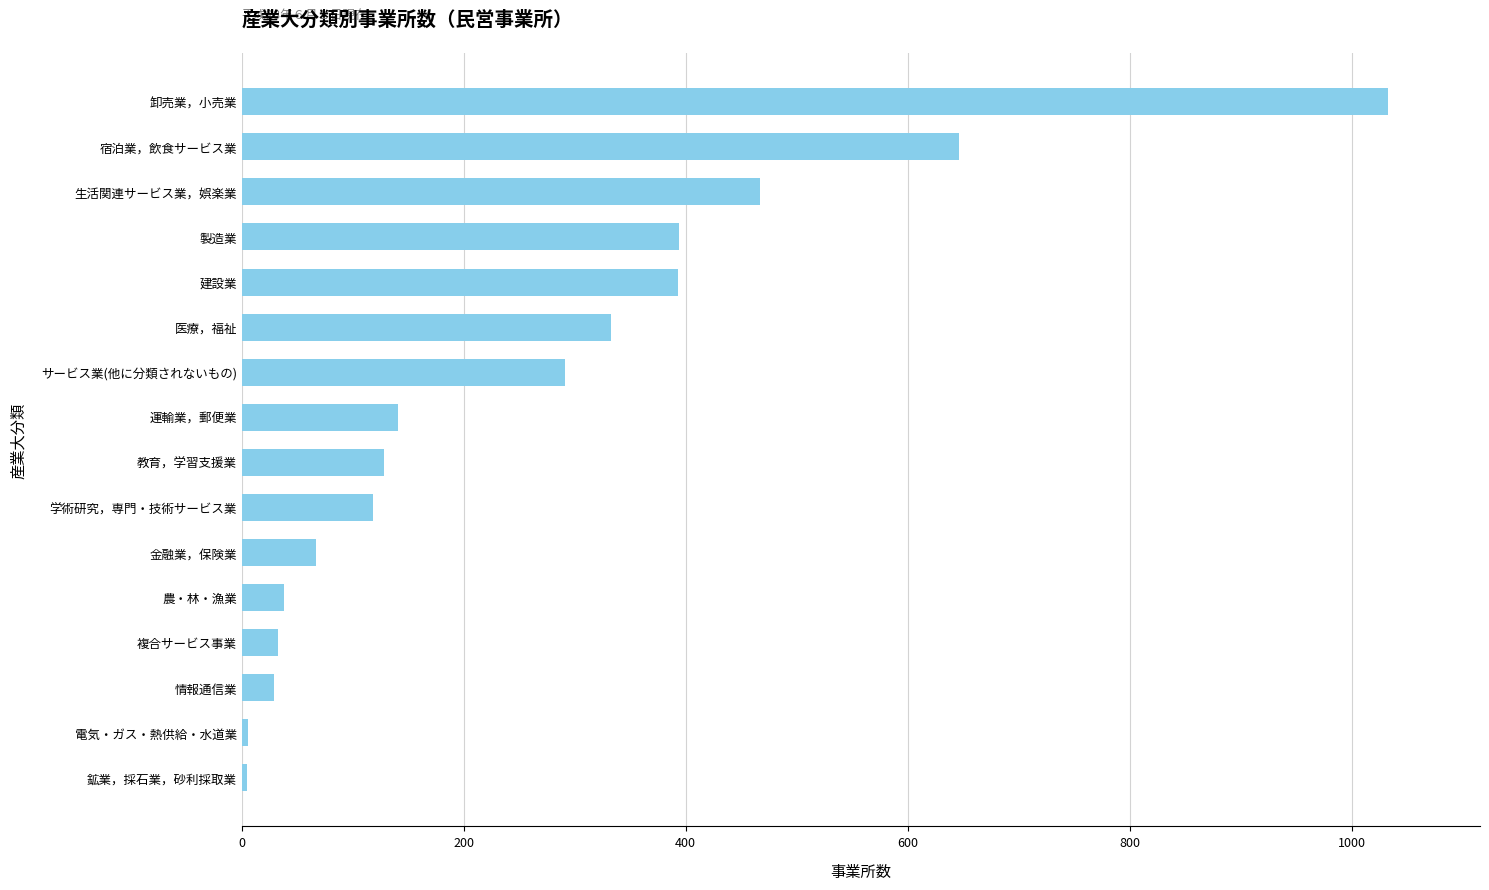

What is the minimum value shown in the chart?

5